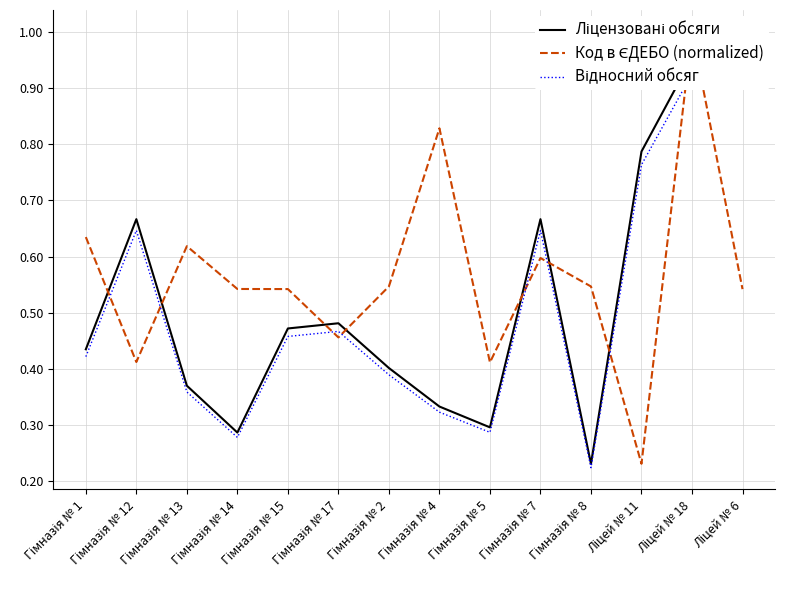

Between Гімназія № 17 and Гімназія № 1, which is larger?

Гімназія № 17